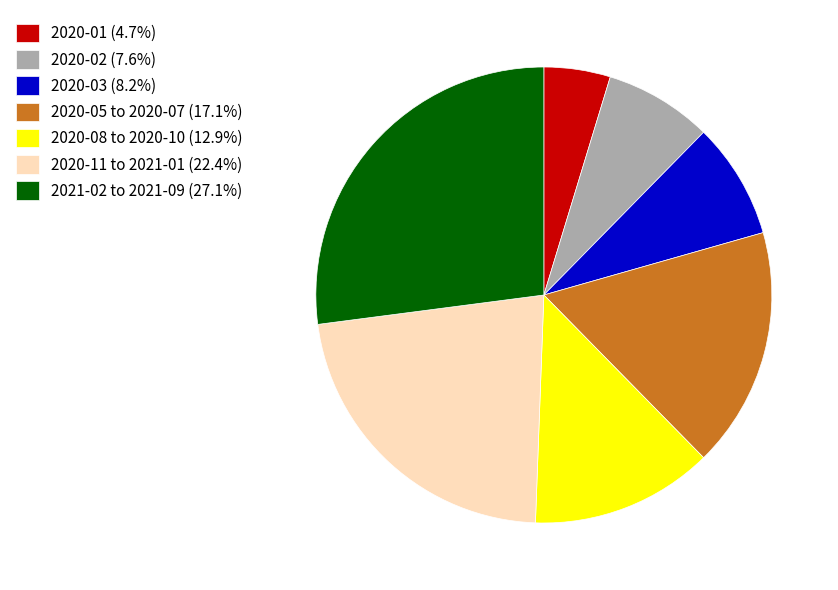

Does 2020-02 (7.6%) represent more than half of the total?

No